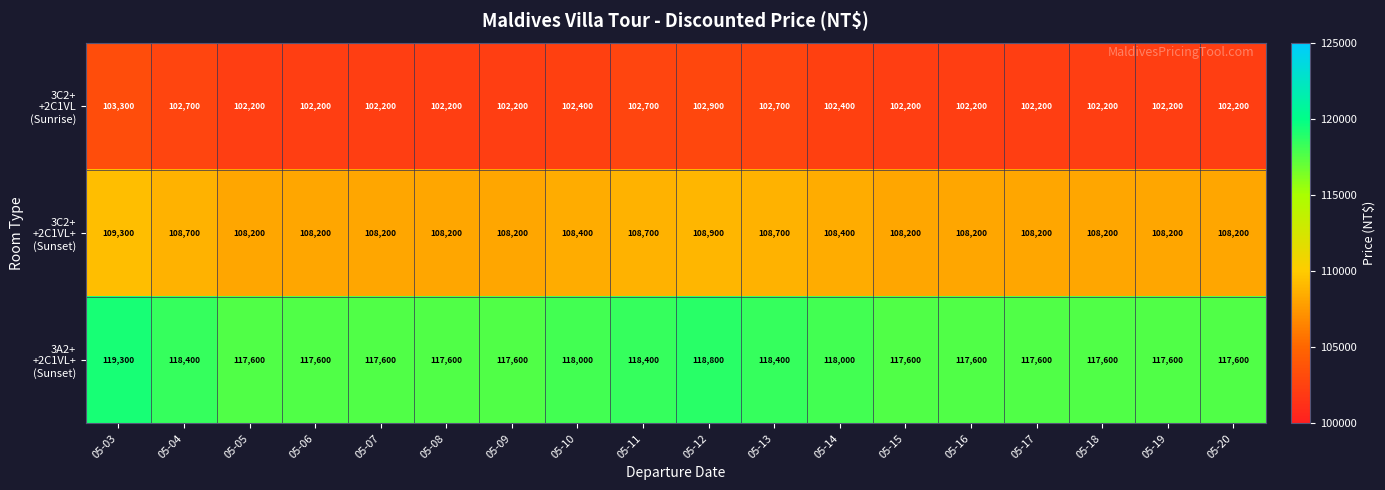

What is the difference between the highest and lowest values at 05-08?

15400